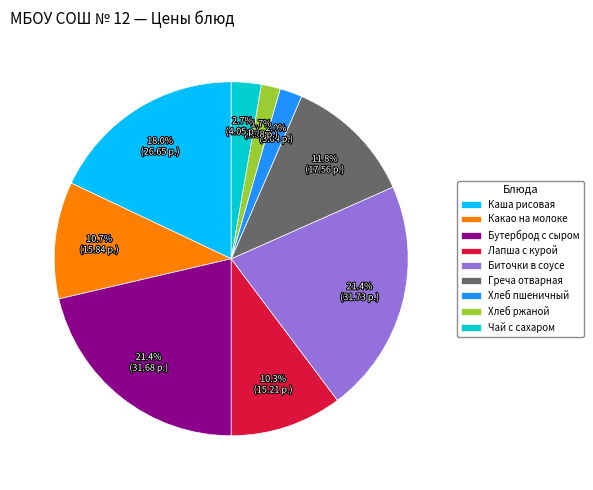

Combined, do Бутерброд с сыром and Лапша с курой account for over 50%?

No